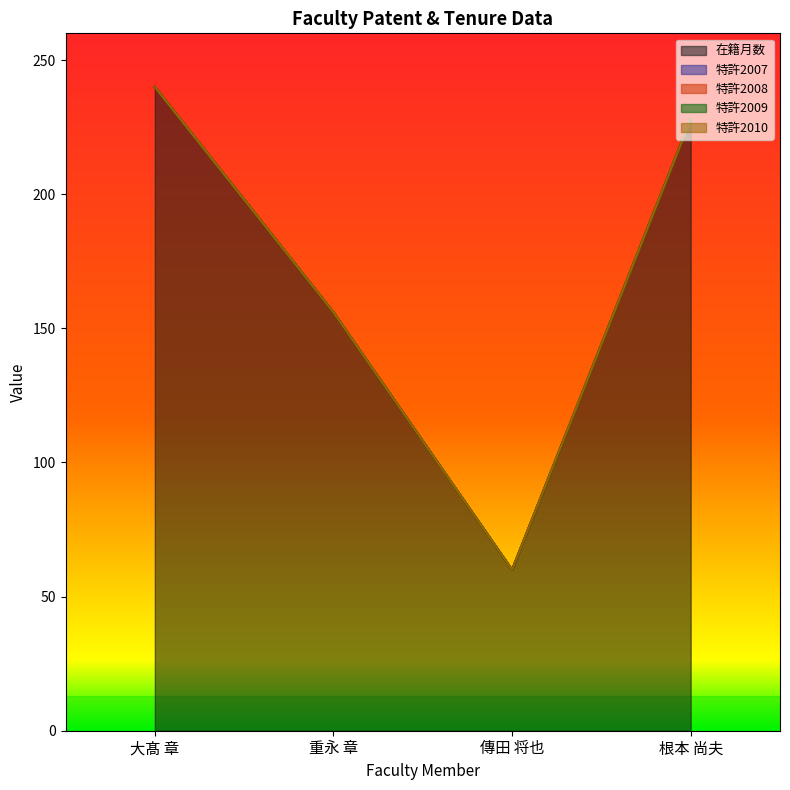

The value of 特許2008 at 傳田 将也 is 0. True or false?

True